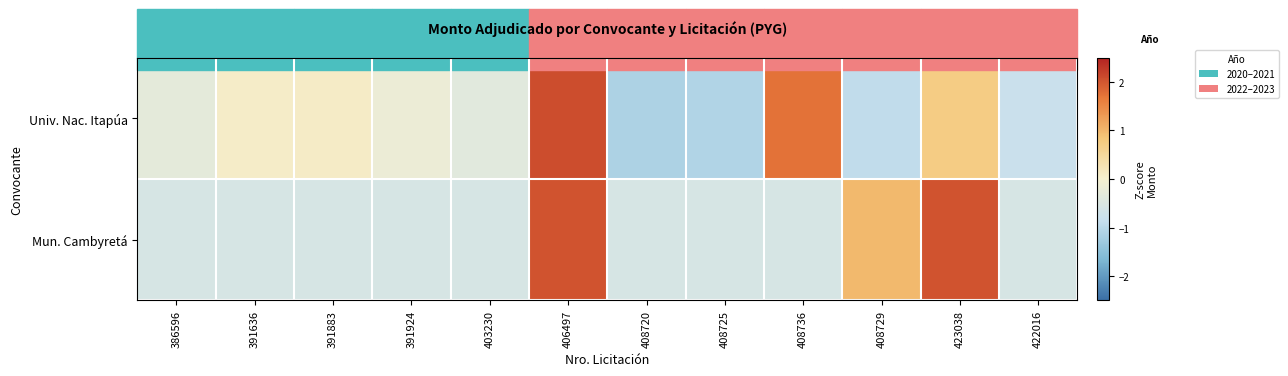

Which series changed the most between 386596 and 391924?

Univ. Nac. Itapúa